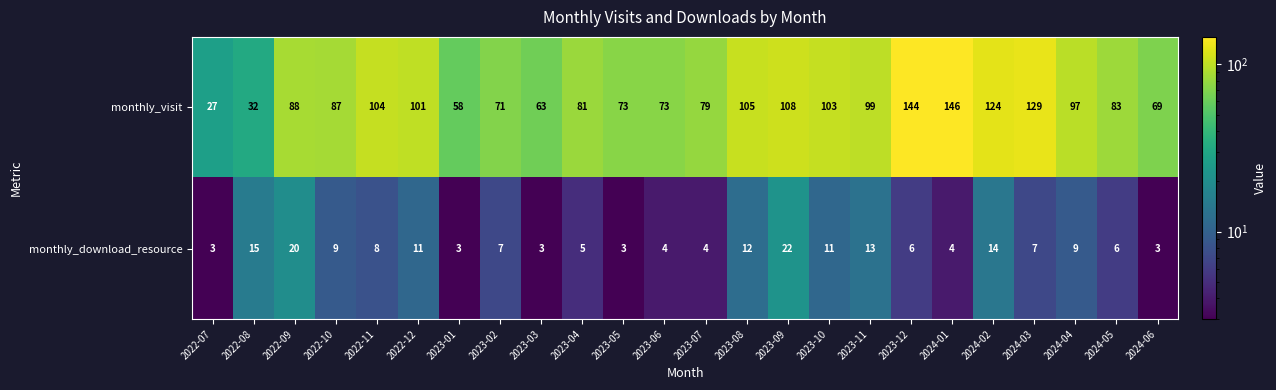

Which series has the largest range (max minus min)?

monthly_visit